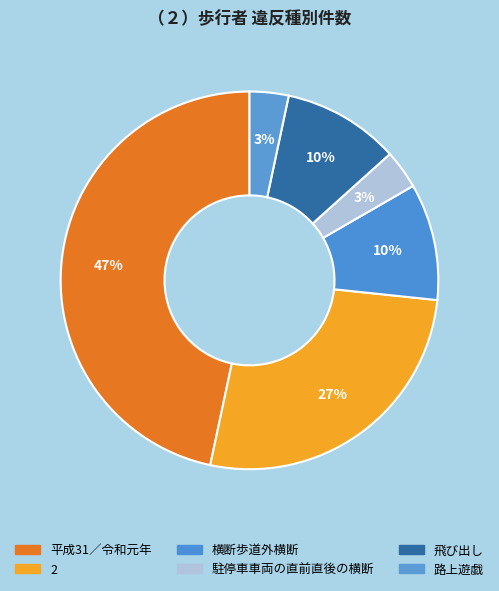

To the nearest percent, what is the difference between the largest and smallest slice percentages?

43%